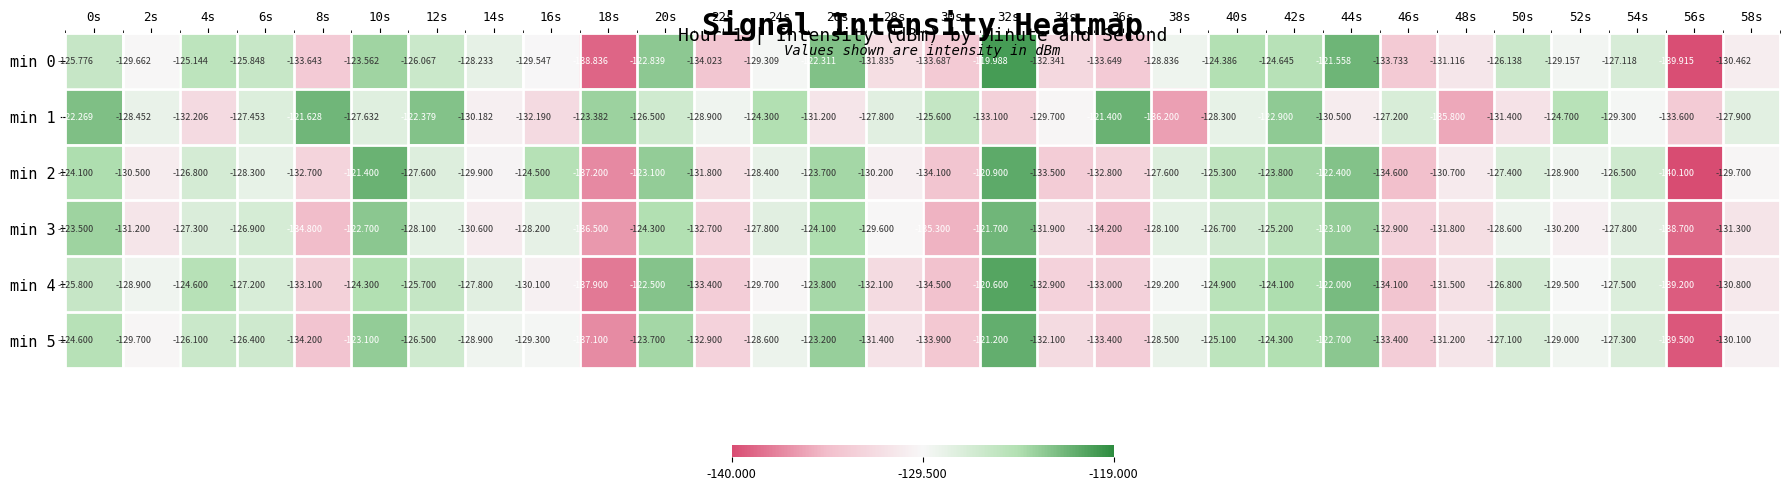

Rank the series by their maximum value, from highest to lowest.

min 0, min 4, min 2, min 5, min 1, min 3